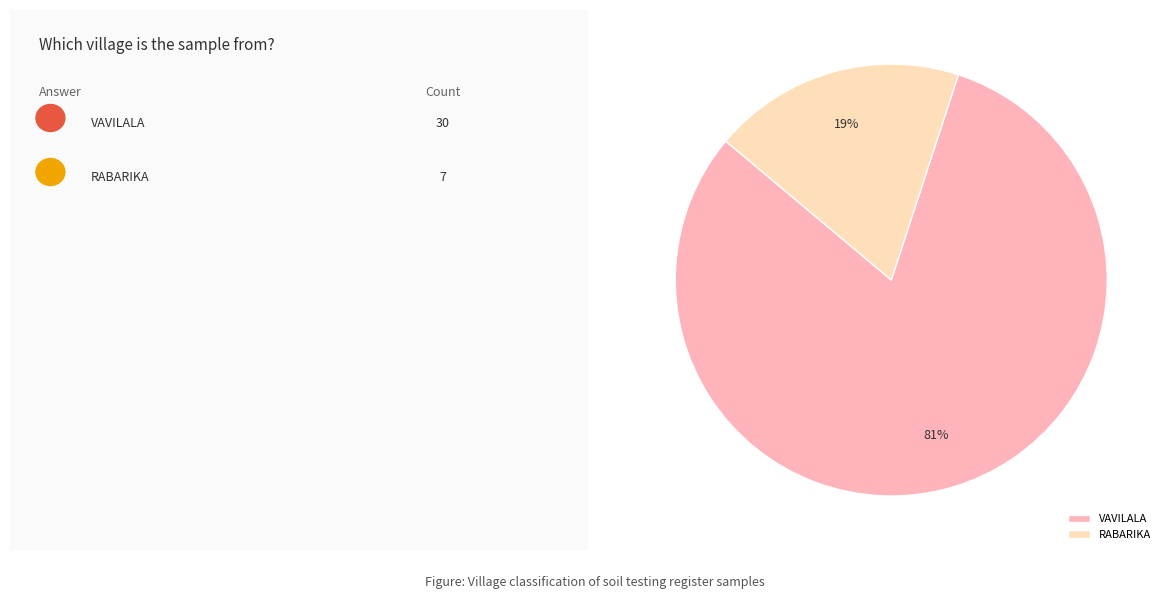

Which has a higher value, RABARIKA or VAVILALA?

VAVILALA